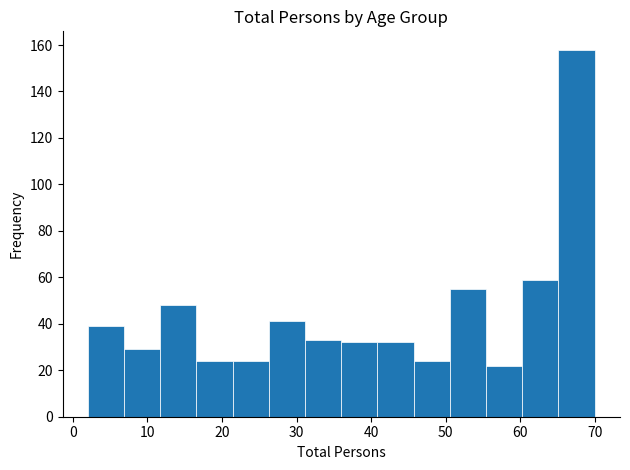

Reading left to right, list every bar in this chart as the range it spans on the x-axis followed by its height. Neither the bar edges nor the heights are printed on the chart, so give them approximately, as read against the axes.

2 to 7: 40
7 to 12: 30
12 to 17: 48
17 to 21: 24
21 to 26: 24
26 to 31: 42
31 to 36: 34
36 to 41: 32
41 to 46: 32
46 to 51: 24
51 to 55: 56
55 to 60: 22
60 to 65: 60
65 to 70: 158